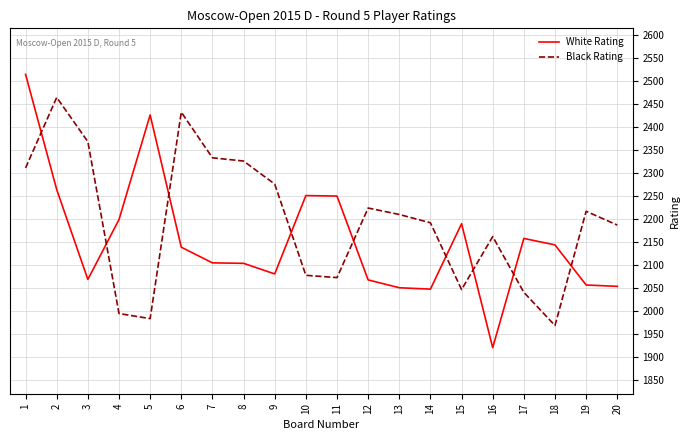

What is the sum of the Black Rating values at 1 and 11?

4384